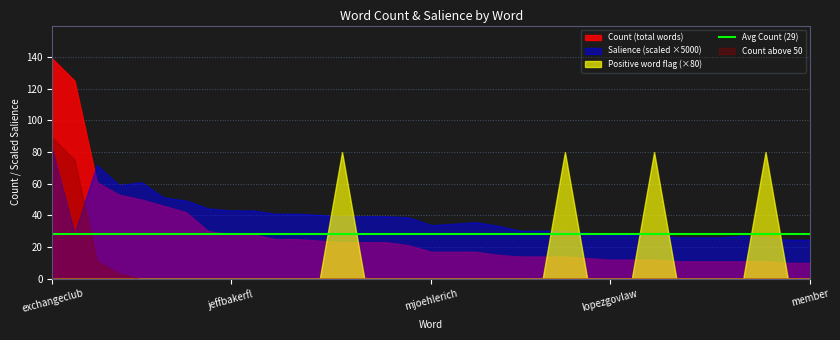

What is the difference between the maximum and minimum values in the positive series?

1.0